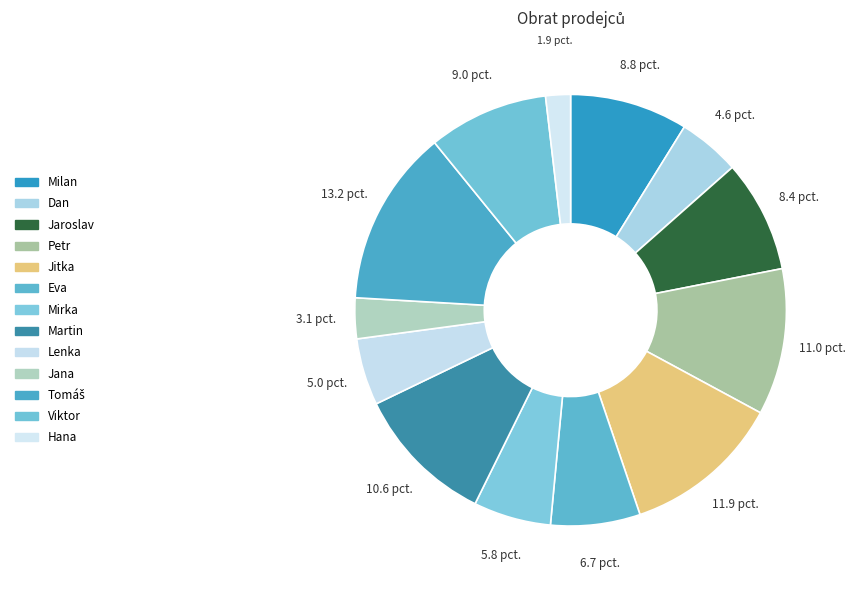

What percentage is the Dan slice, to the nearest percent?

5%